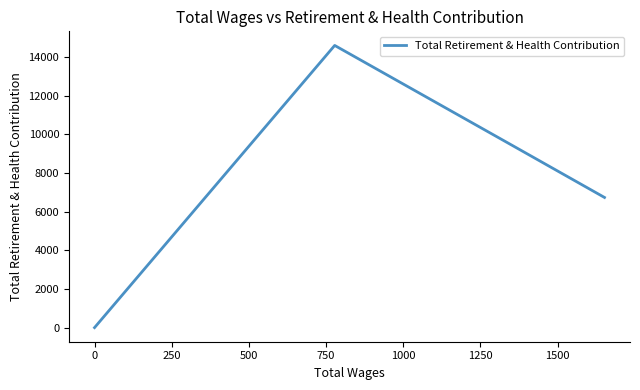

True or false: the data shows 19975 at 500.

False